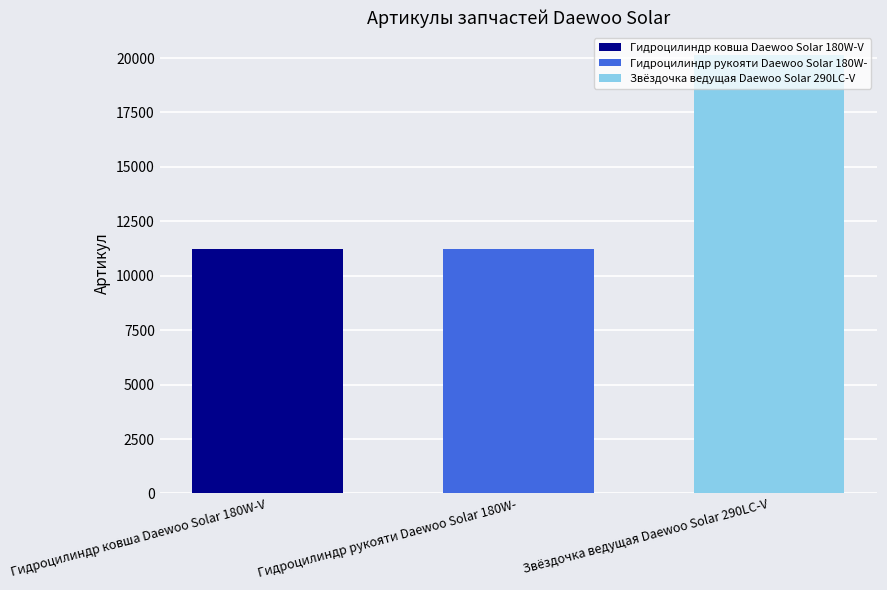

List the labels in order of Звёздочка ведущая Daewoo Solar 290LC-V value, smallest first.

Гидроцилиндр рукояти Daewoo Solar 180W-